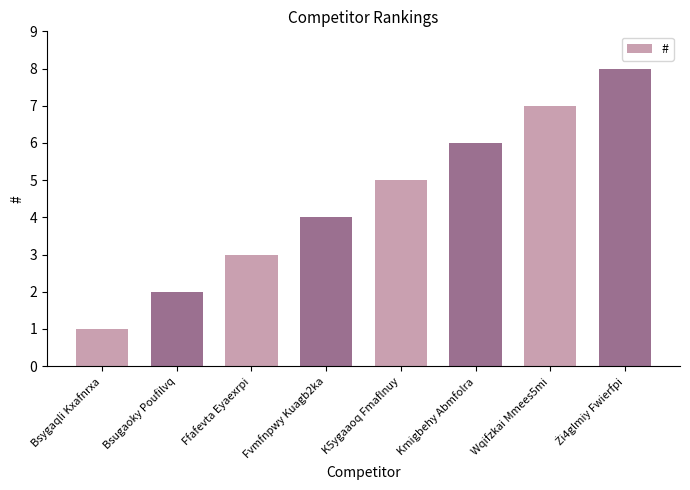

Which has a higher value, Fvmfnpwy Kuagb2ka or K5ygaaoq Fmaflnuy?

K5ygaaoq Fmaflnuy